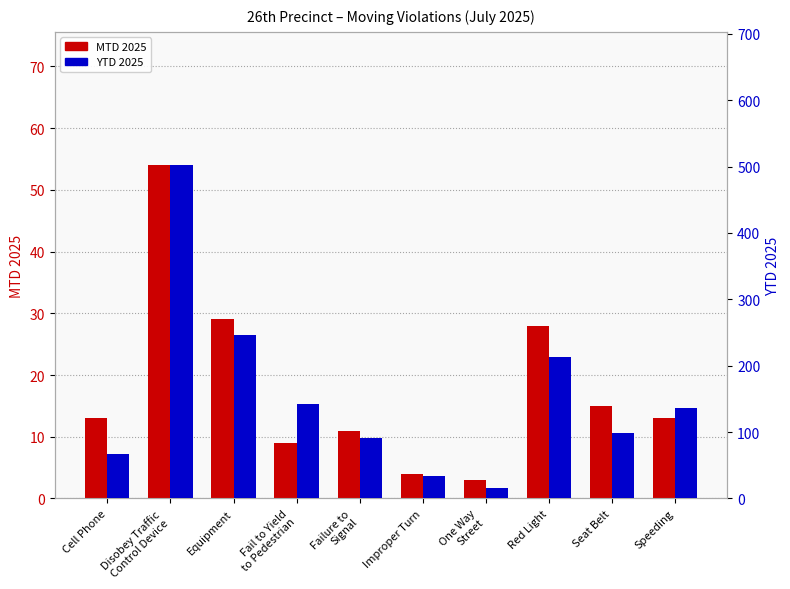

What is the minimum value for YTD 2025?

16